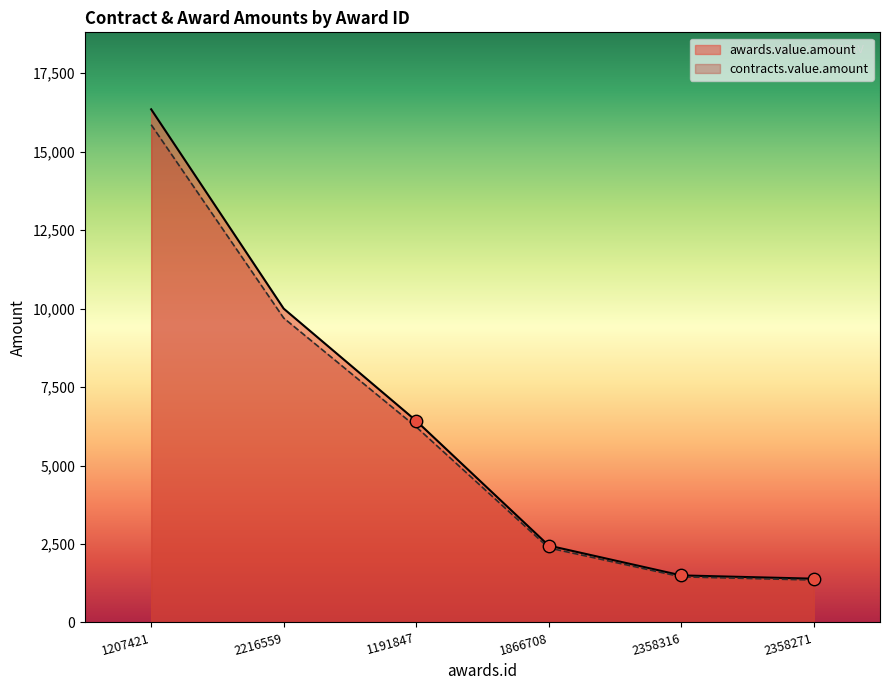

Is the value of contracts.value.amount at 1191847 greater than the value of awards.value.amount at 2358316?

Yes